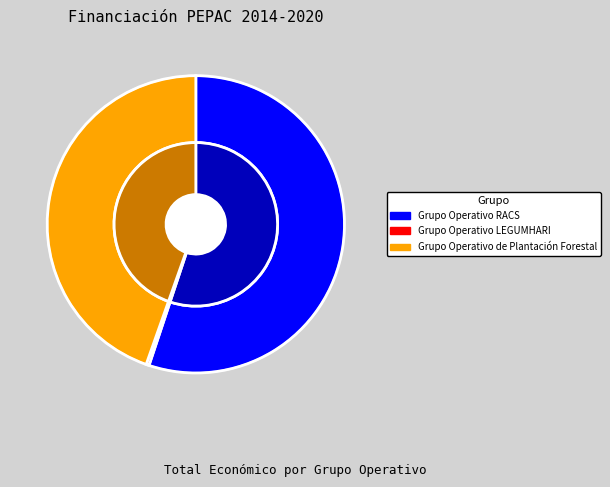

How much of the chart is everything except Grupo Operativo de Plantación Forestal?

55.4%